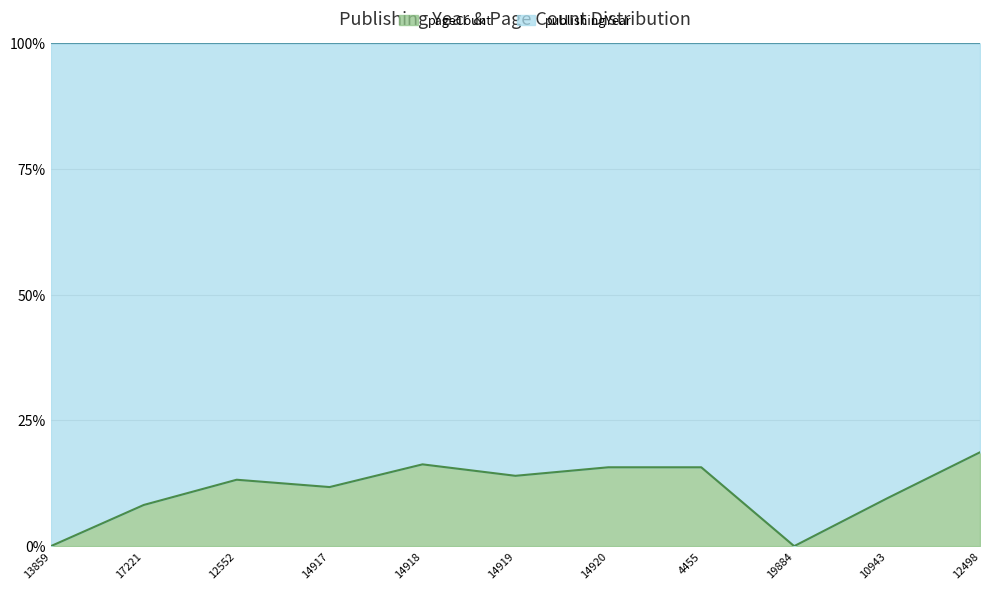

Between 17221 and 12498, which is larger?

12498